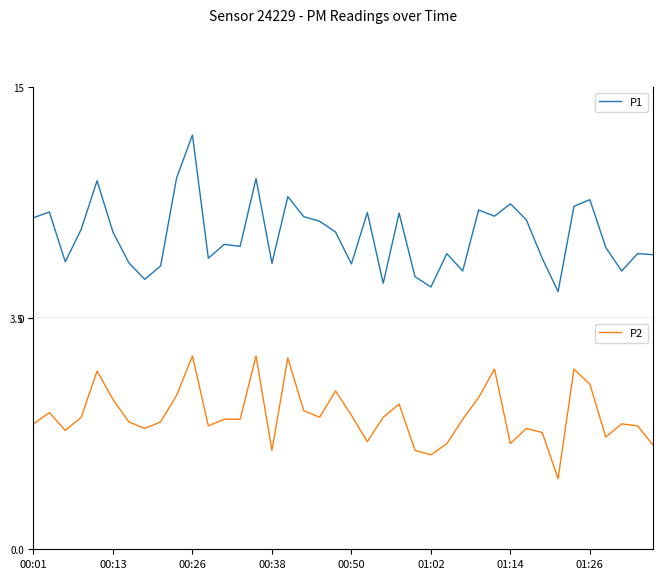

What is the spread (max minus min) of values at 34?

4.5